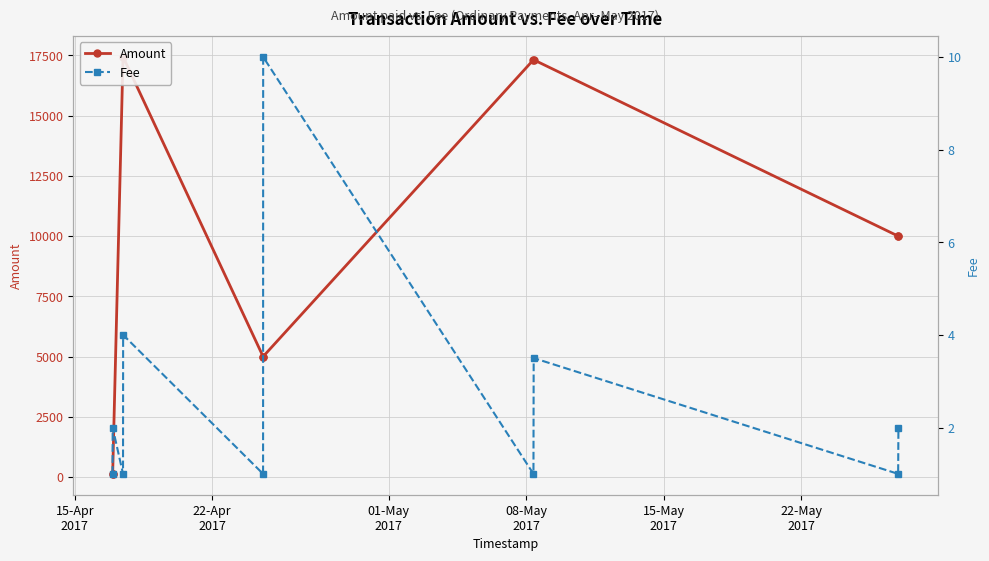

What are all the series names shown in the legend?

Amount, Fee